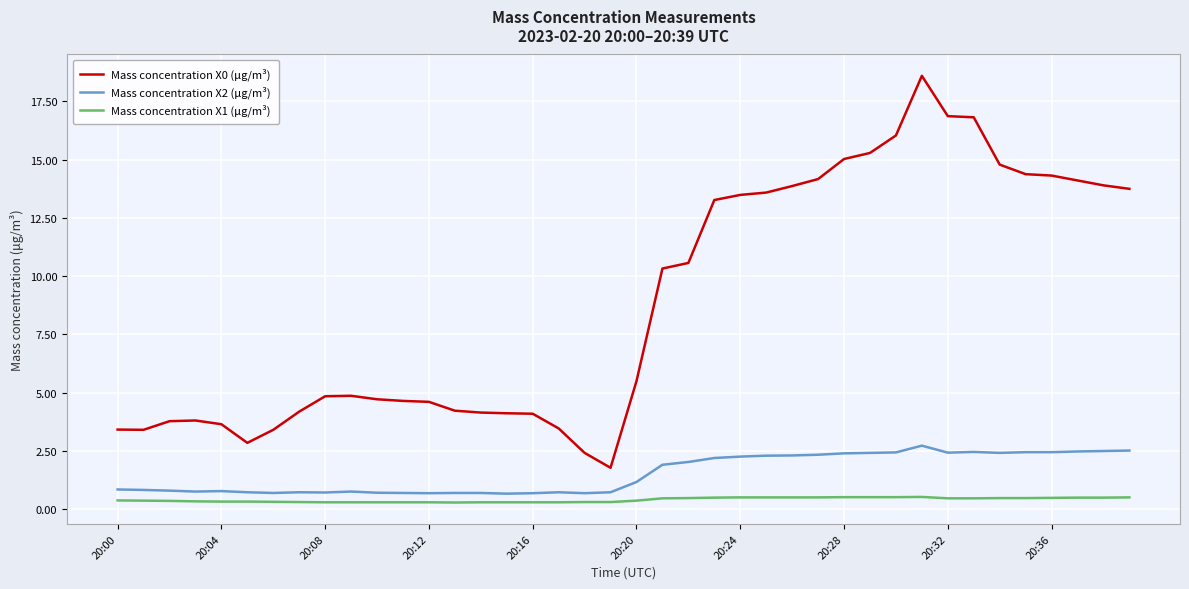

Which series has the largest range (max minus min)?

Mass concentration X0 (μg/m³)